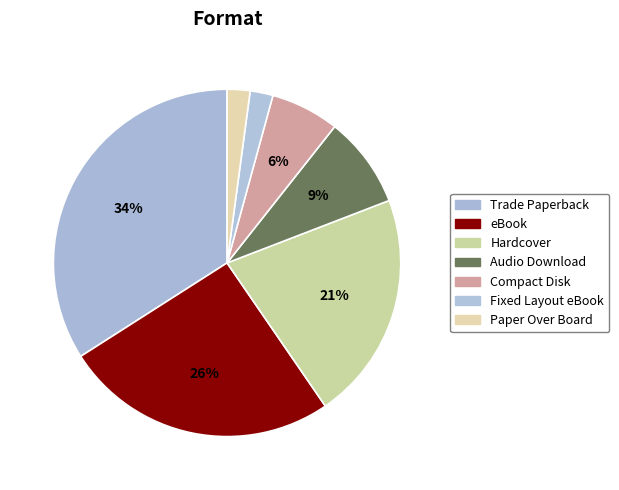

What portion of the pie excludes eBook?

74.5%